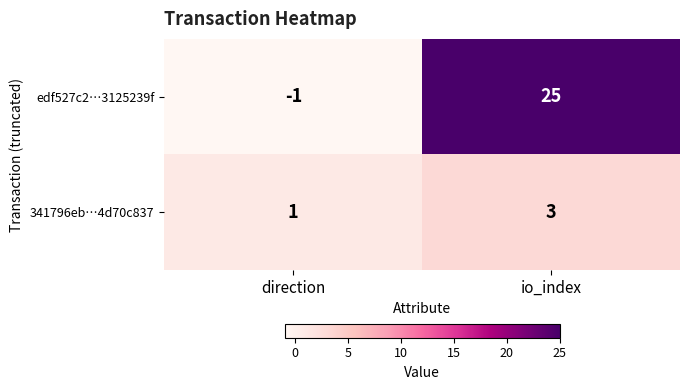

How many data points does each series have?

2